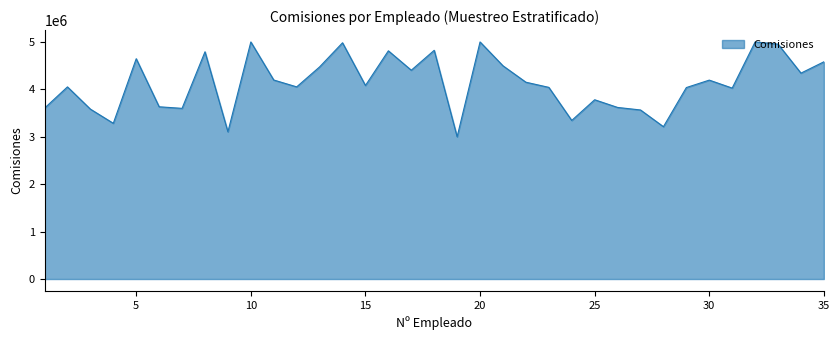

What is the difference between the maximum and minimum values?

2000000